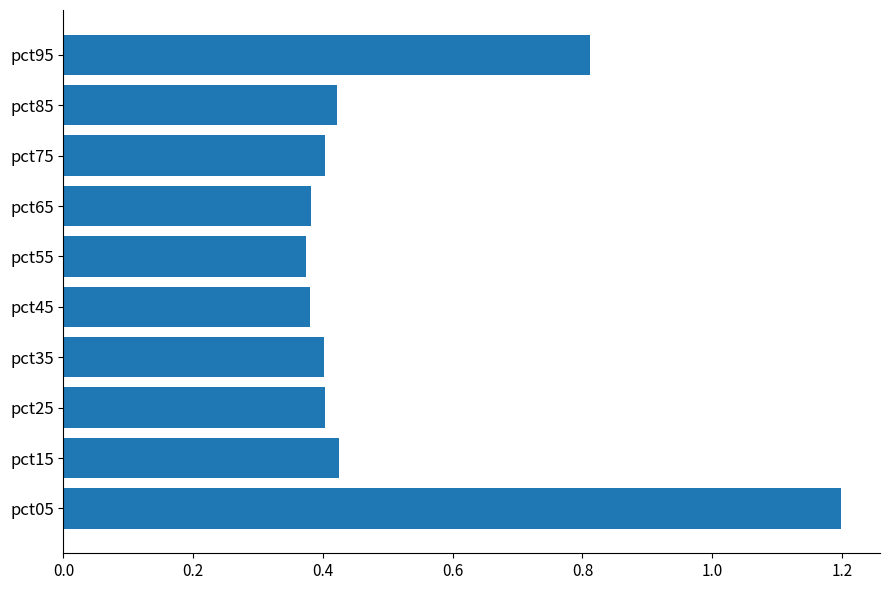

Count the number of data series in this chart.

1